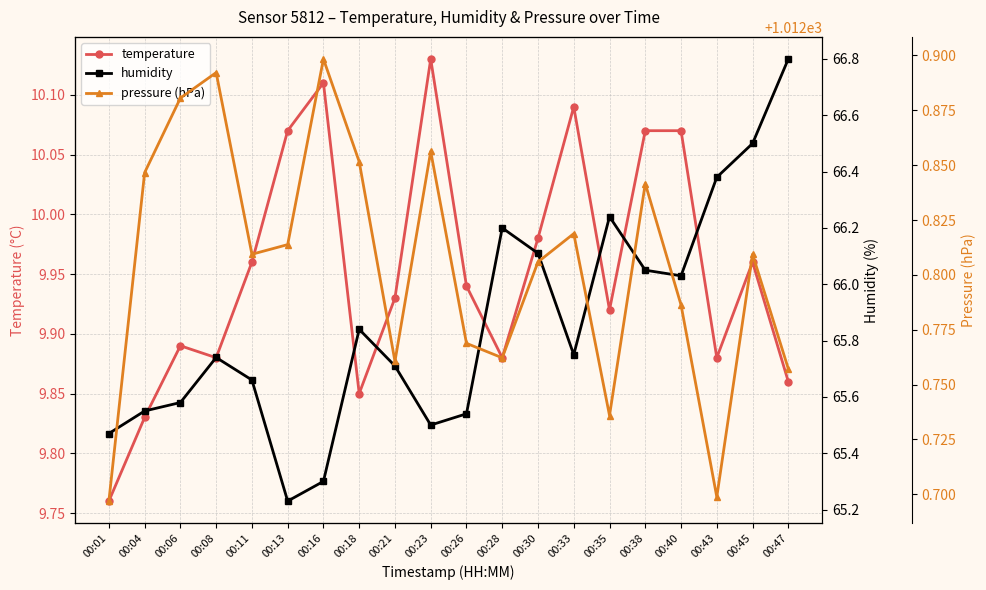

Is it true that temperature equals 10.1 at 00:40?

True